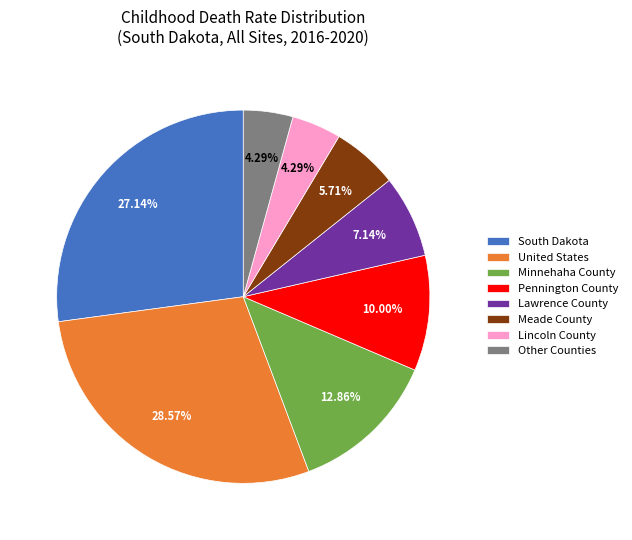

Is there a majority slice in this chart?

No